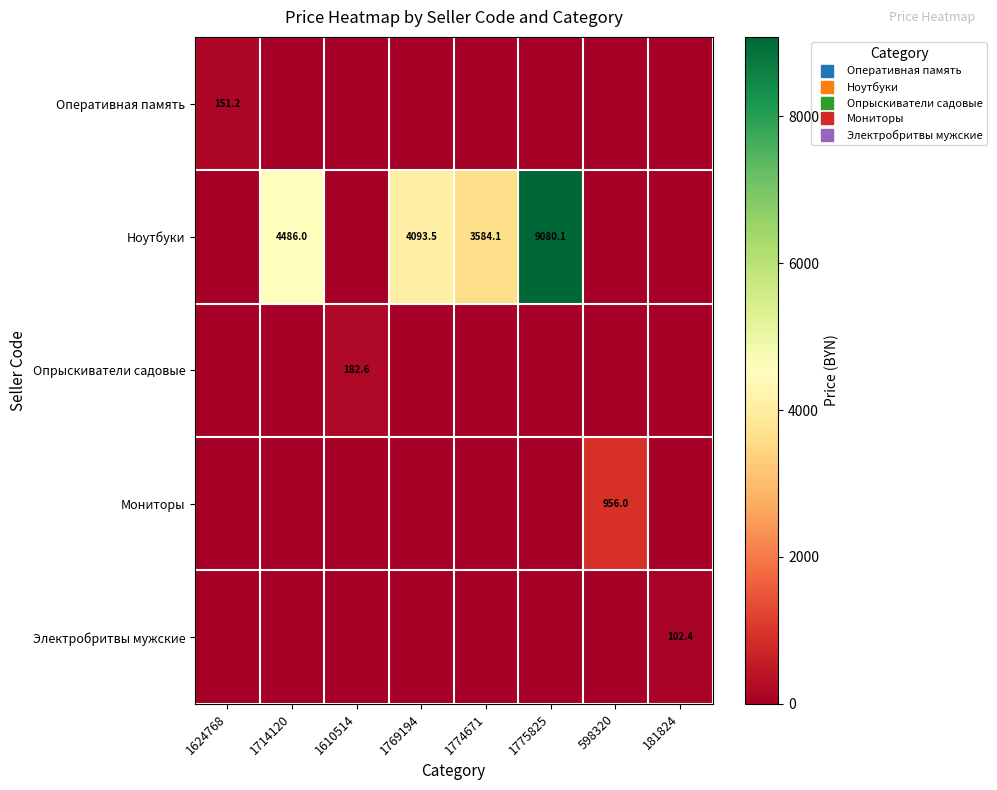

What is the spread (max minus min) of values at 1714120?

4486.0